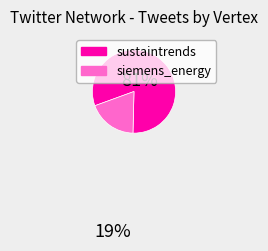

Is there a majority slice in this chart?

Yes